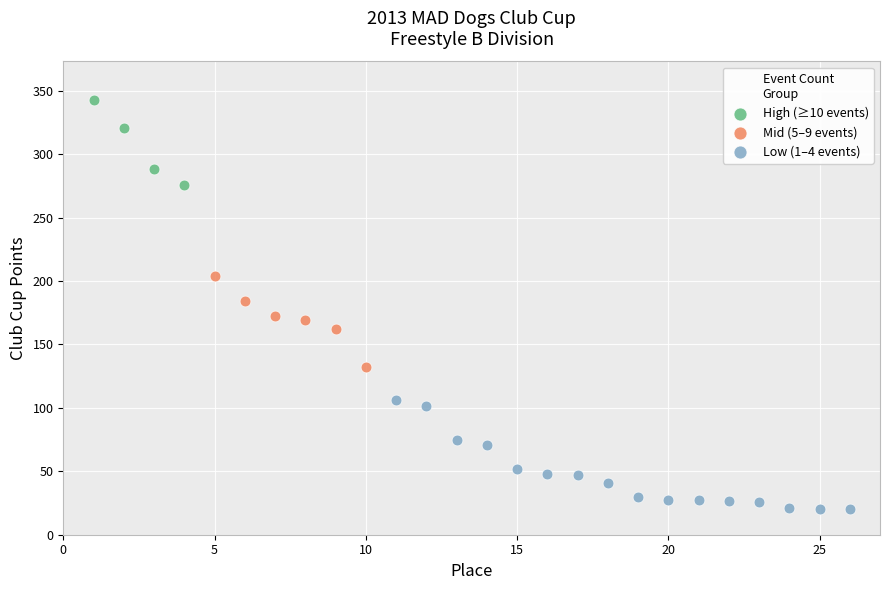

Which series contains the highest Y value?

High (≥10 events)